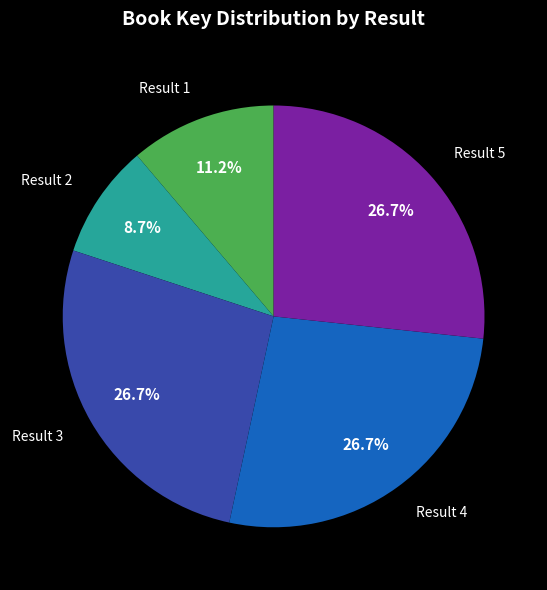

Is there any slice that represents more than half of the pie?

No